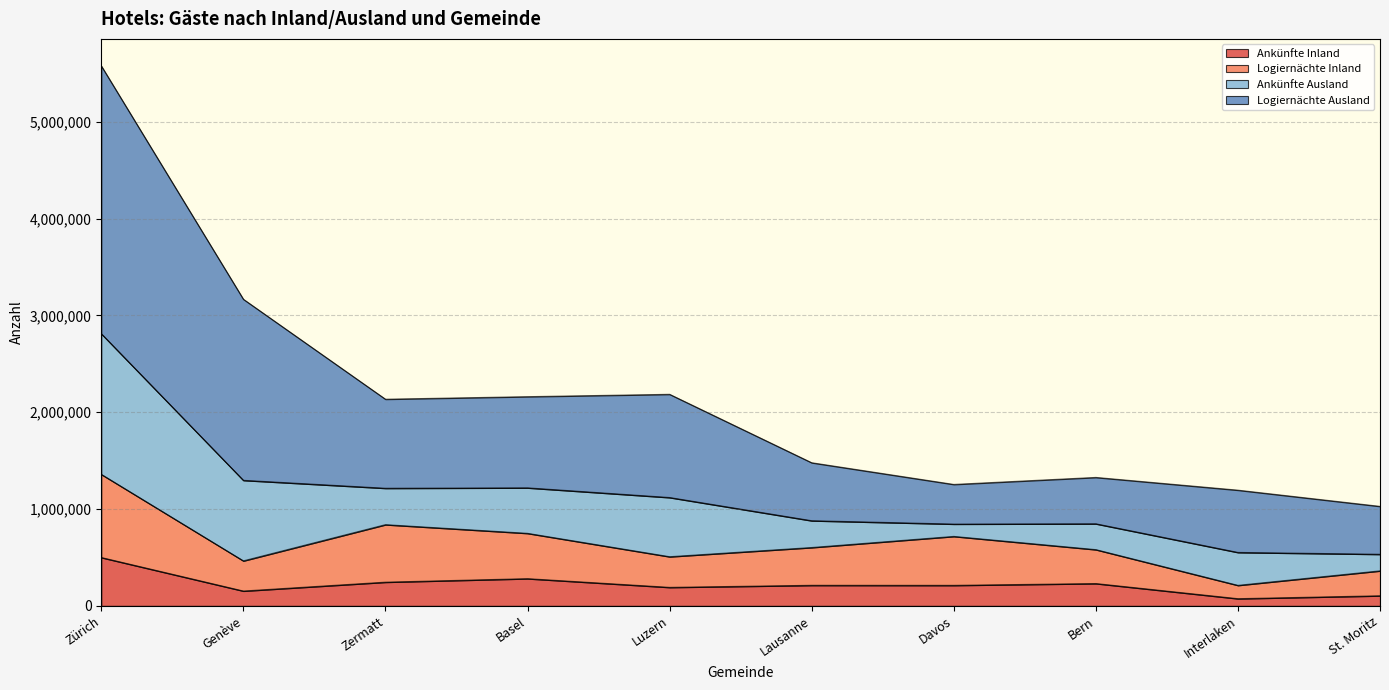

At which category is the sum across all series the highest?

Zürich